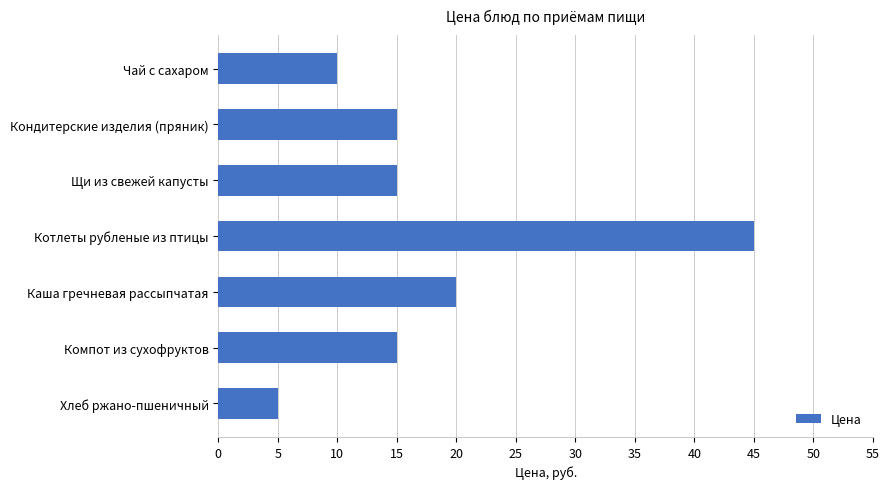

How many distinct data groups are displayed?

1